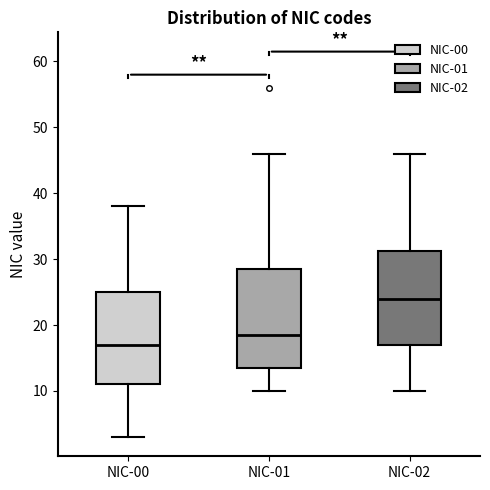

Reading left to right, transcribe this box plot: for each box, give where its median line is, the range the box spans, and where its two whiskers end, as read against the y-axis. The values are not printed on the chart, so give them approximately, as read against the axis.

NIC-00: median 17, box 11 to 25, whiskers 3 to 38
NIC-01: median 19, box 14 to 29, whiskers 10 to 46
NIC-02: median 24, box 17 to 31, whiskers 10 to 46